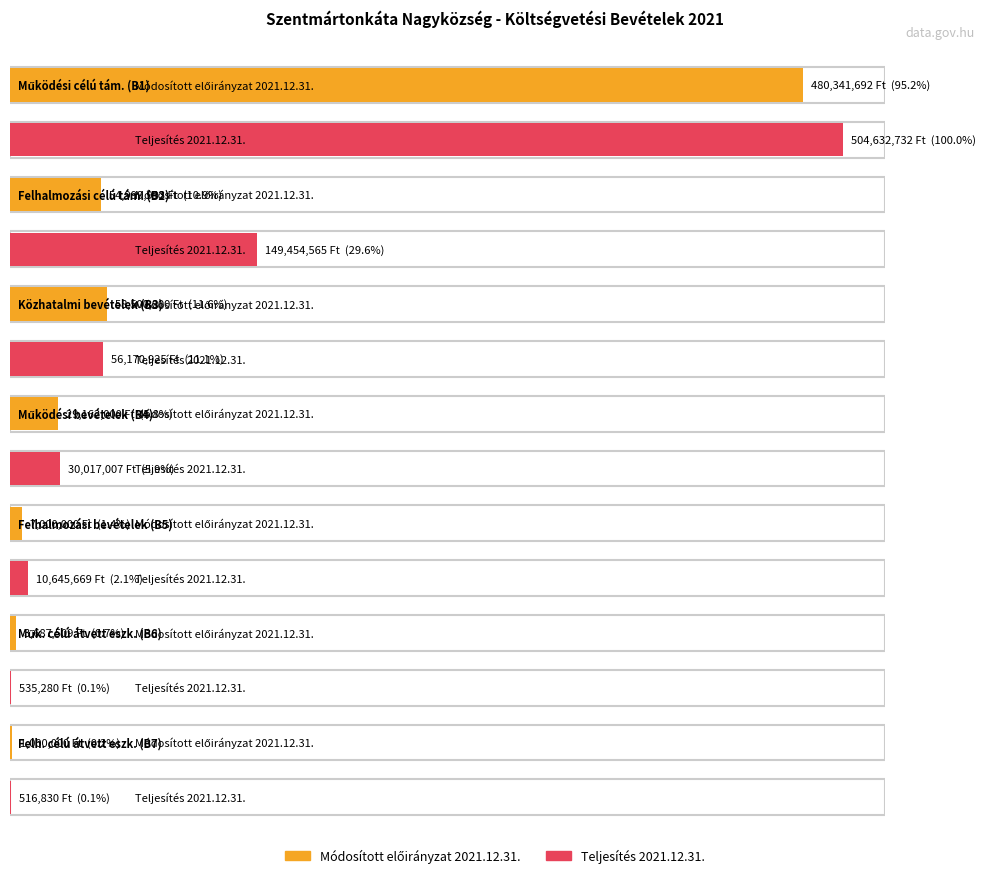

Rank the series at B4 from lowest to highest value.

Módosított előirányzat 2021.12.31., Teljesítés 2021.12.31.